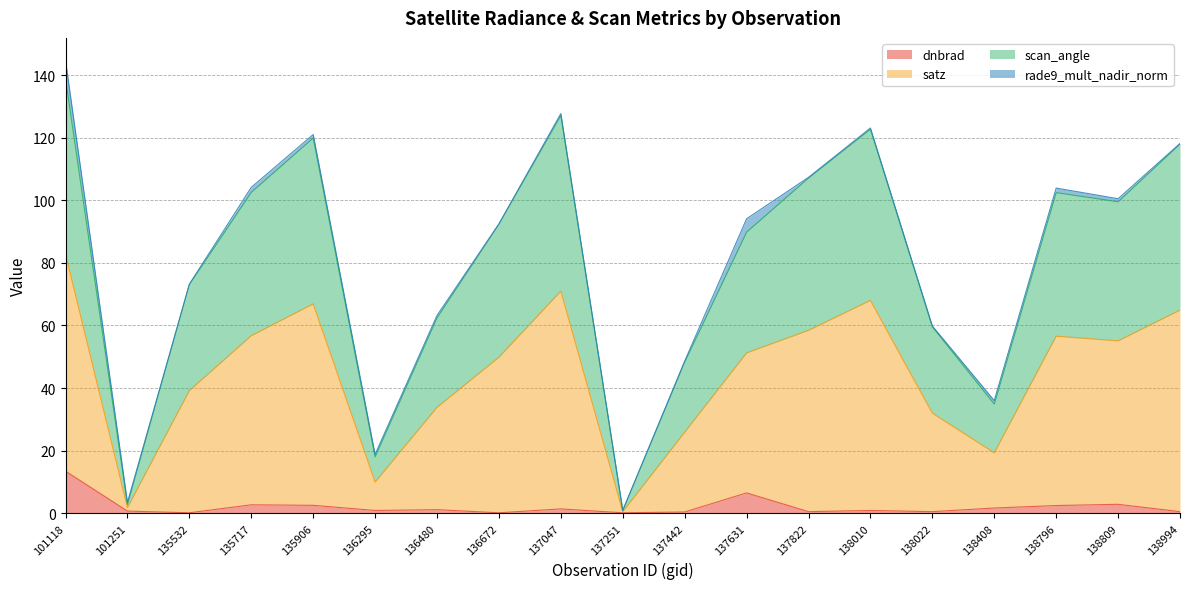

True or false: dnbrad and scan_angle cross at least once.

False